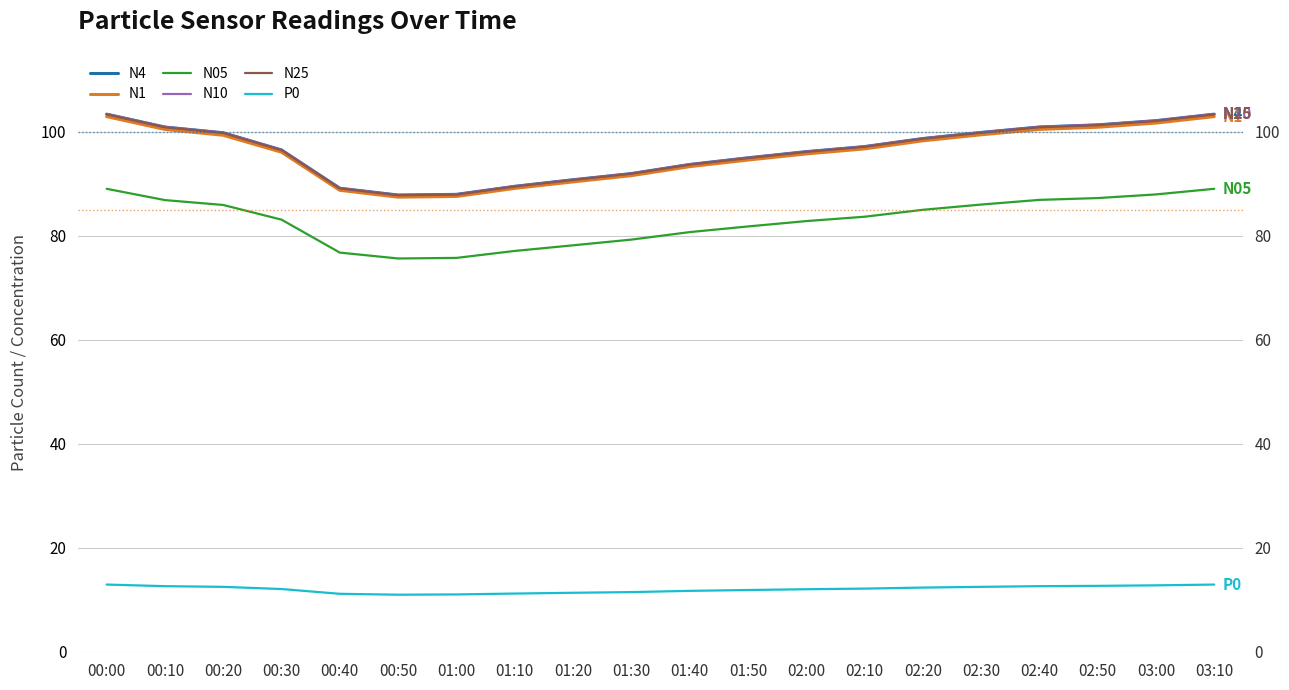

The value of N1 at 02:20 is 34.9. True or false?

False